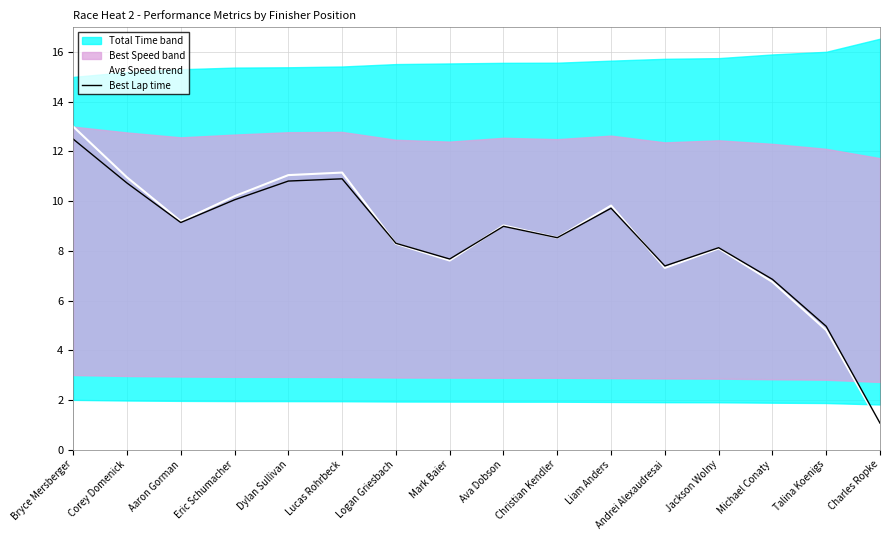

Reading right to left, transcribe all the data shown in this chart.

Avg Speed trend: 1.0	4.8	6.7	8.1	7.3	9.8	8.5	9.0	7.6	8.3	11.1	11.0	10.2	9.2	11.0	13.0
Best Lap time: 1.1	5.0	6.9	8.1	7.4	9.7	8.5	9.0	7.7	8.3	10.9	10.8	10.1	9.1	10.7	12.5